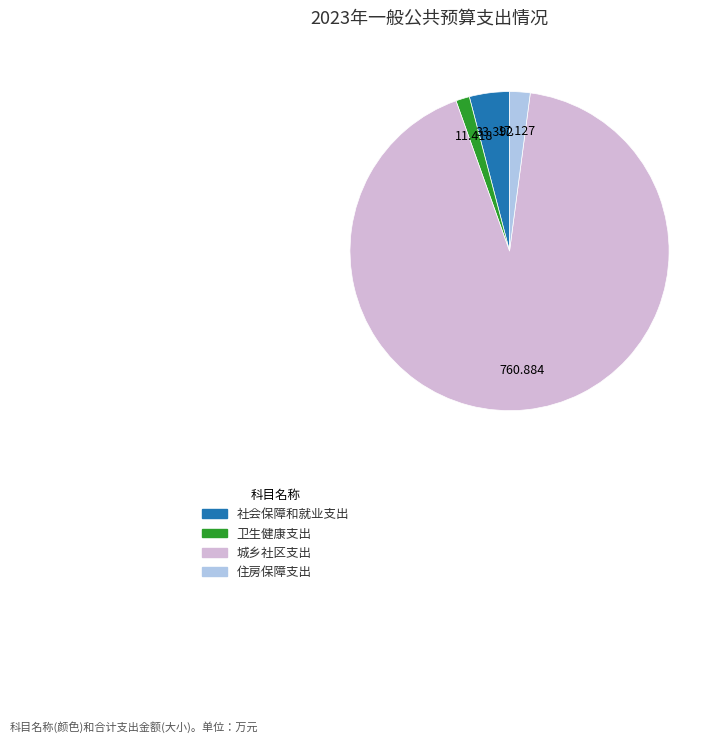

Which slice is the smallest?

卫生健康支出